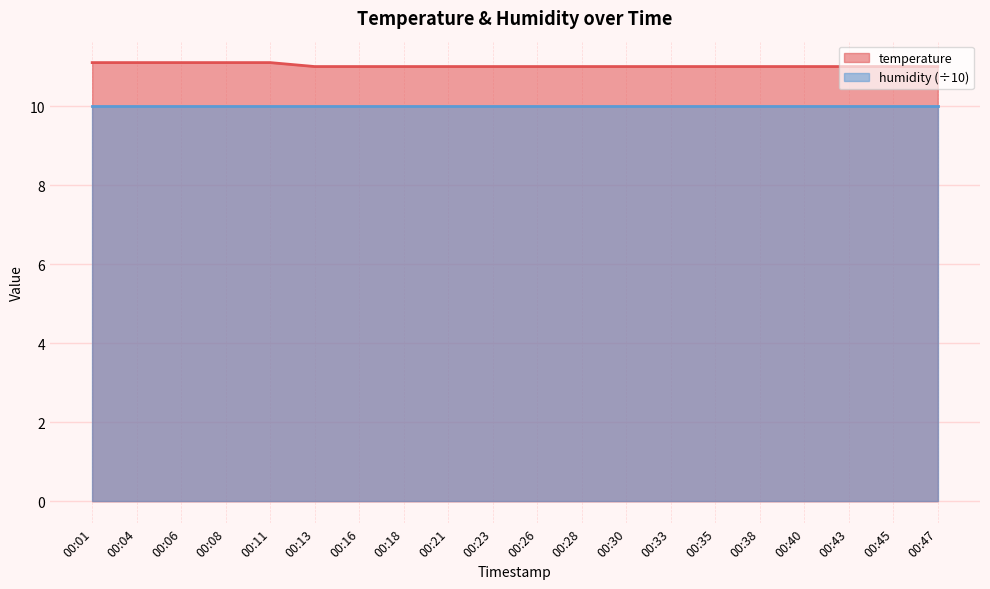

Reading left to right, extract all data points from this chart.

11.1	11.1	11.1	11.1	11.1	11.0	11.0	11.0	11.0	11.0	11.0	11.0	11.0	11.0	11.0	11.0	11.0	11.0	11.0	11.0